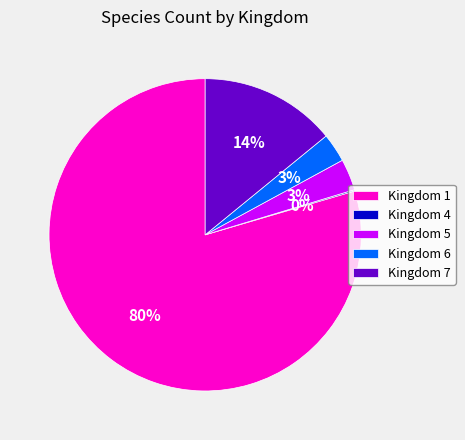

Which has a higher value, Kingdom 7 or Kingdom 1?

Kingdom 1